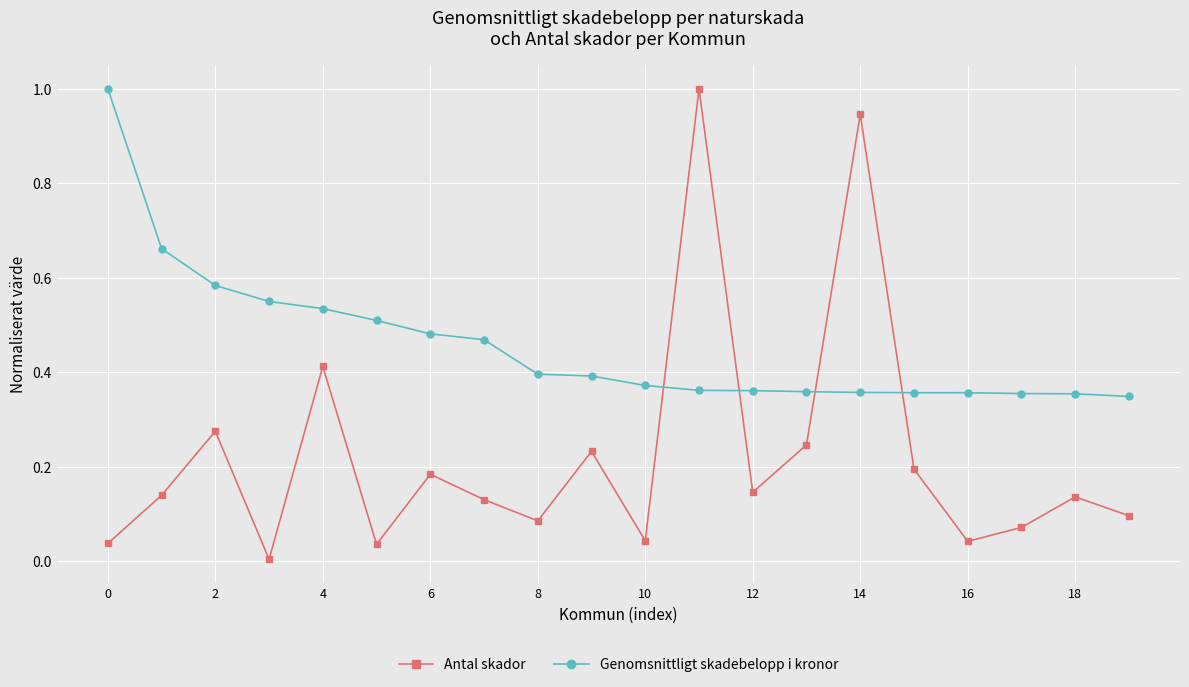

What is the maximum value shown in the chart?

1.0